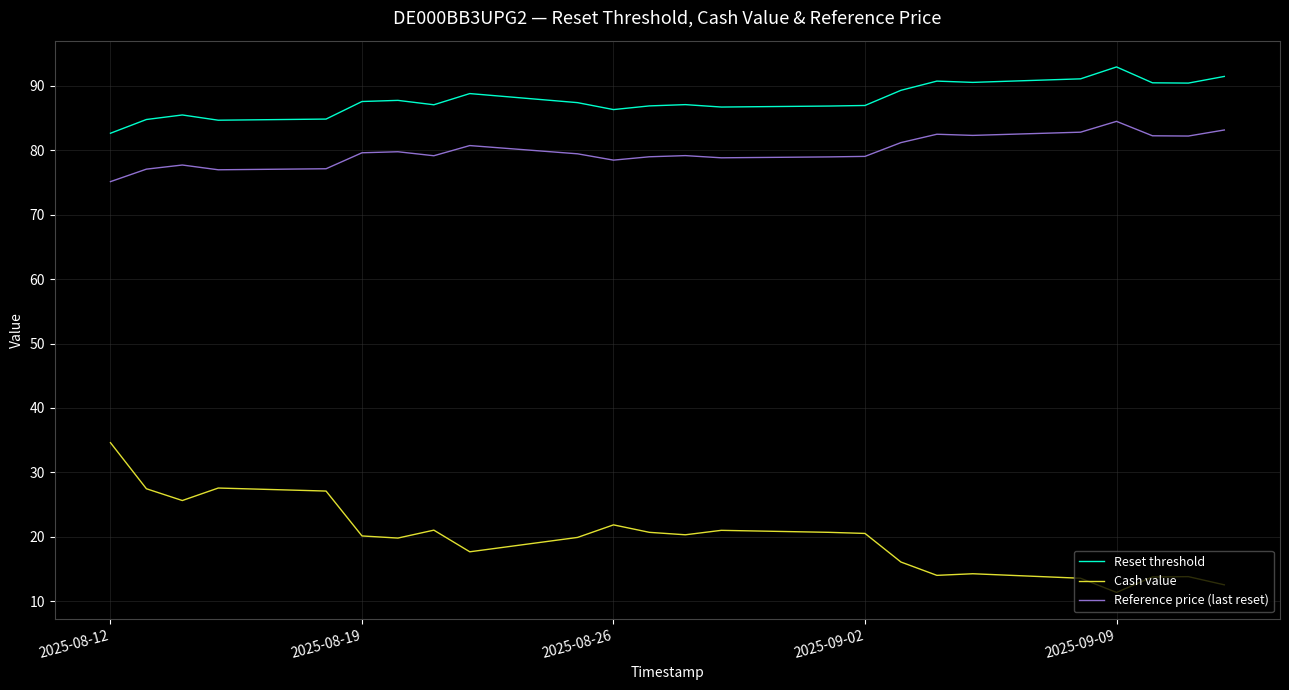

Which series has the largest total across all categories?

Reset threshold